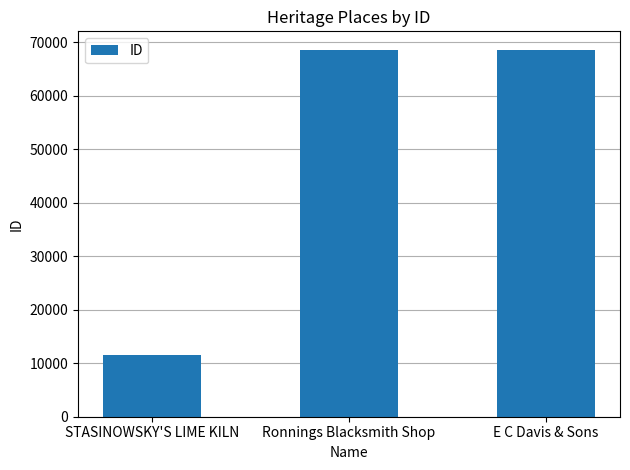

Between Ronnings Blacksmith Shop and STASINOWSKY'S LIME KILN, which is larger?

Ronnings Blacksmith Shop